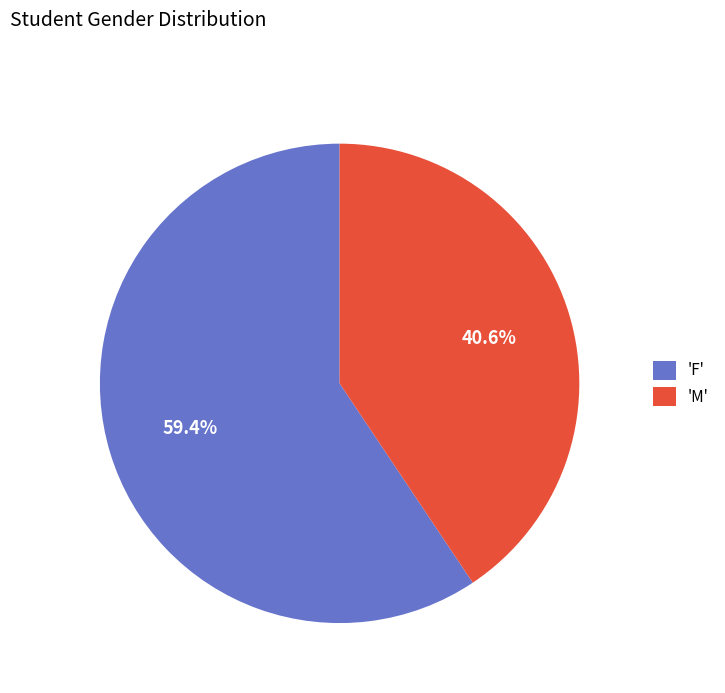

Which slice is the smallest?

'M'